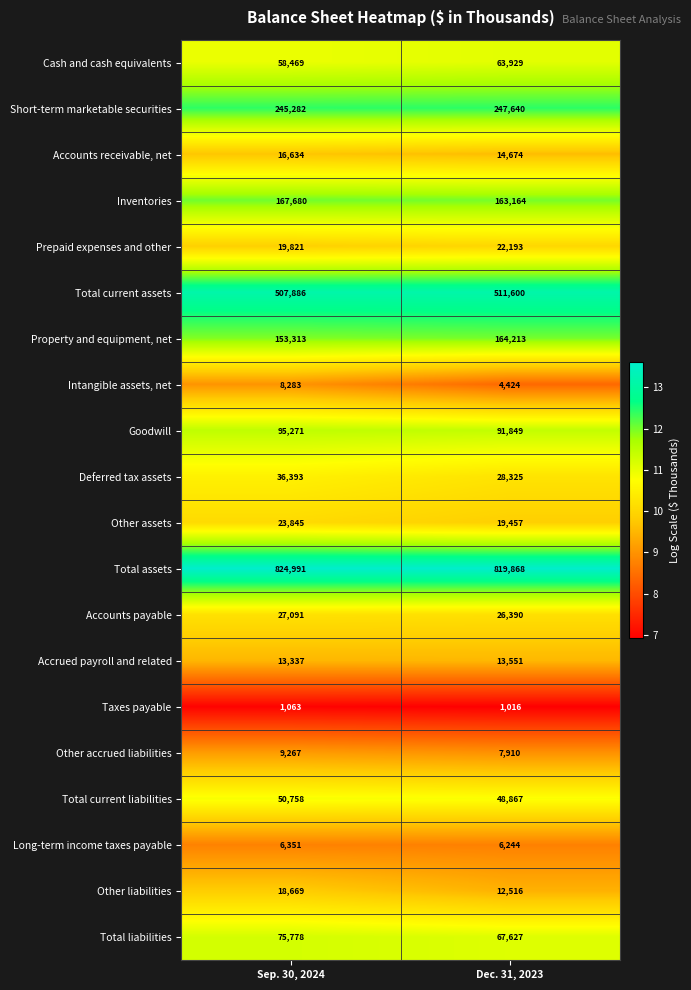

How many data points in Goodwill are less than 95271?

1